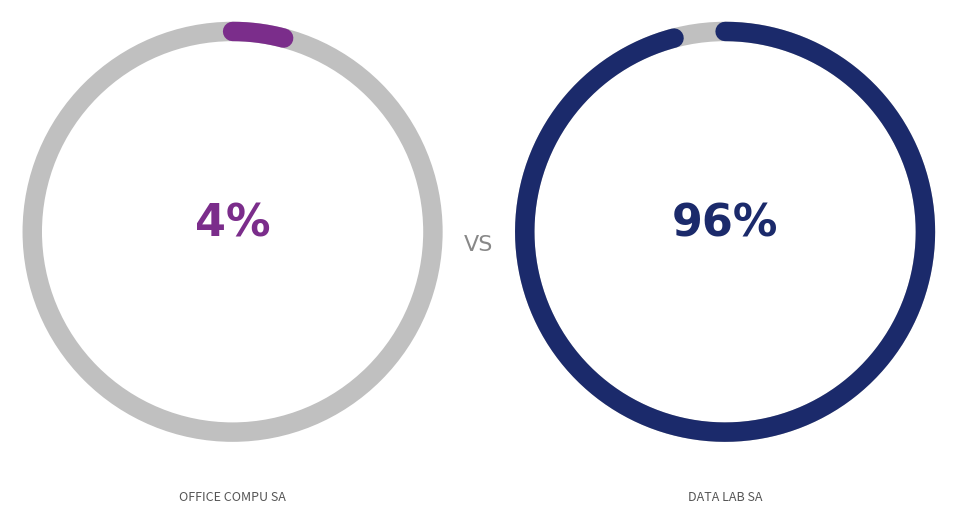

To the nearest percent, what portion does OFFICE COMPU SA represent?

4%